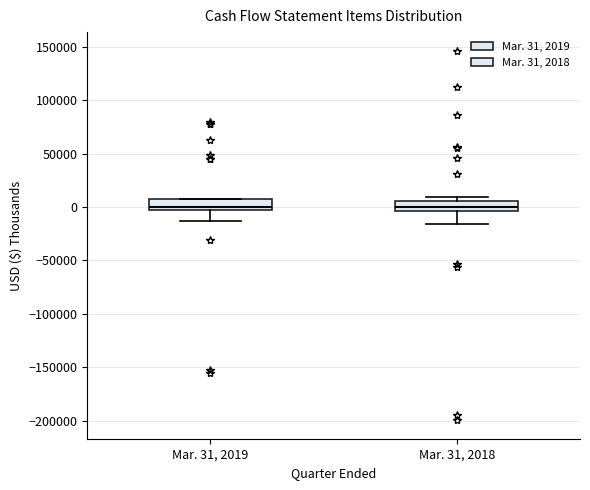

Reading left to right, transcribe this box plot: for each box, give where its median line is, the range the box spans, and where its two whiskers end, as read against the y-axis. The values are not printed on the chart, so give them approximately, as read against the axis.

Mar. 31, 2019: median 0 (just above the box's lower edge), box 0 to 5000, whiskers -15000 to 5000
Mar. 31, 2018: median 0, box -5000 to 5000, whiskers -15000 to 10000